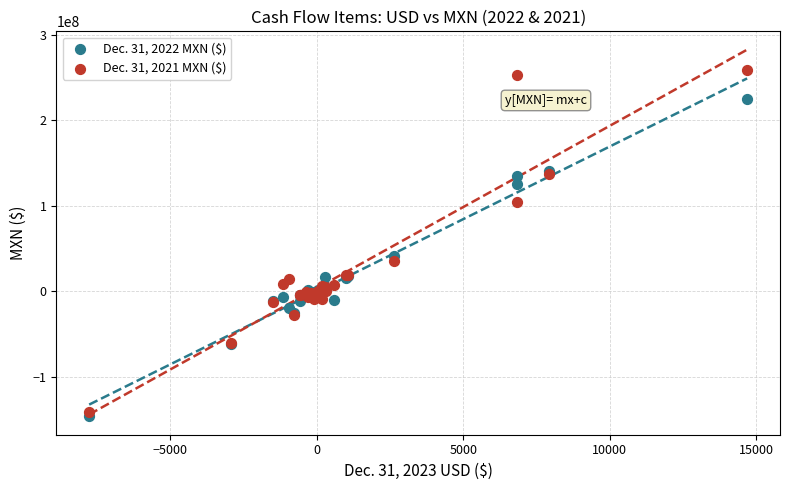

Which series contains the lowest Y value?

Dec. 31, 2022 MXN ($)